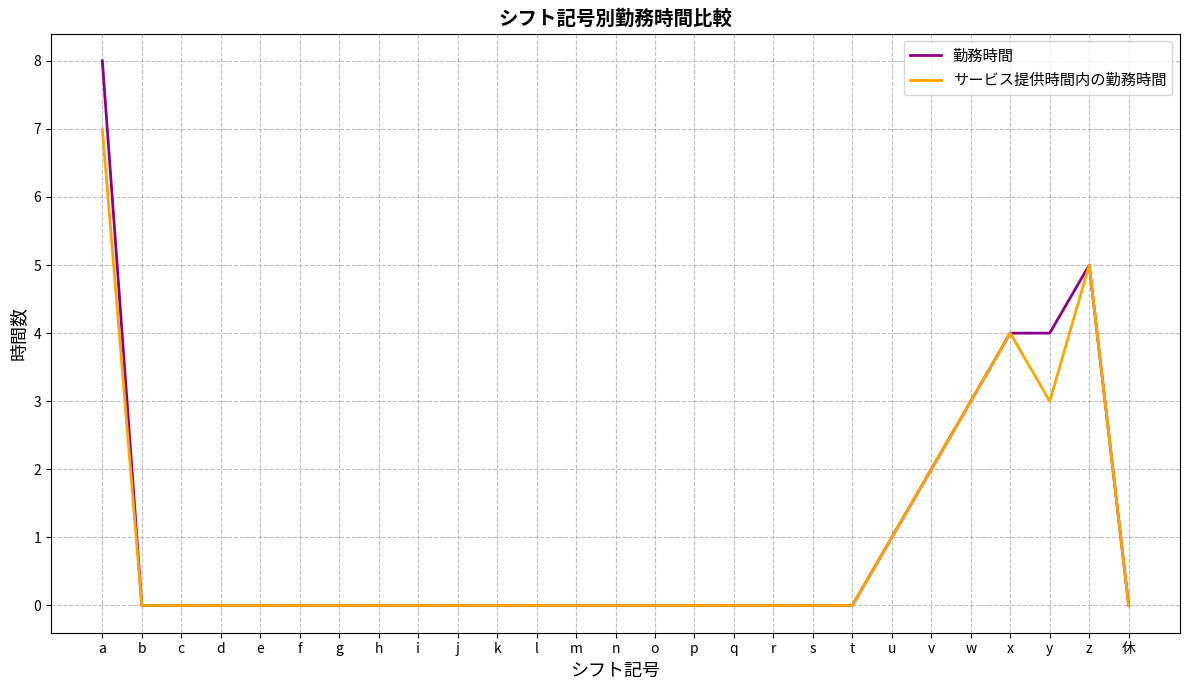

Which series has the largest range (max minus min)?

勤務時間